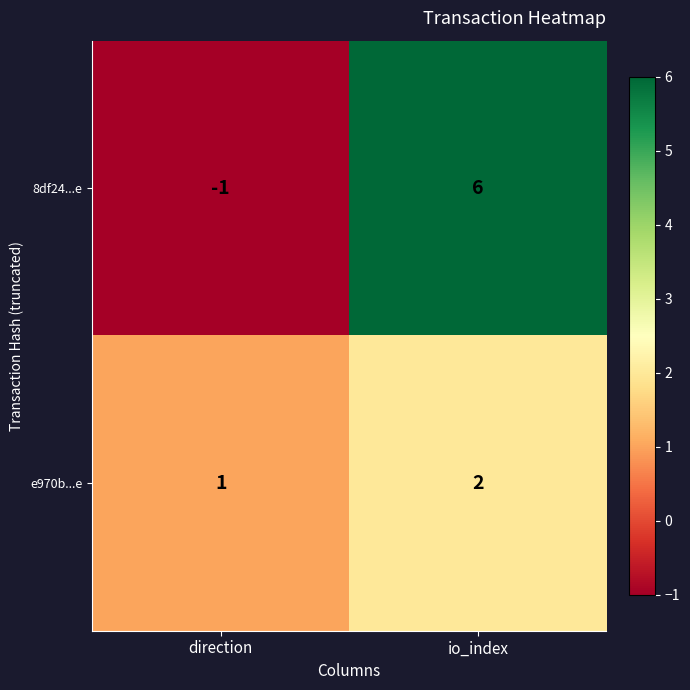

What is the sum of the 8df24...e values at direction and io_index?

5